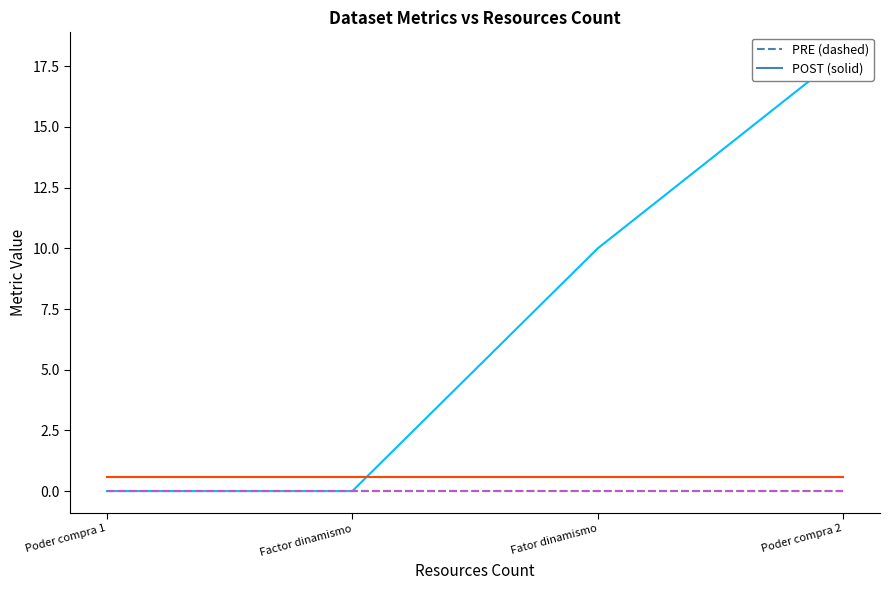

Where is metric.discussions nearest to the value 0?

Poder compra 1